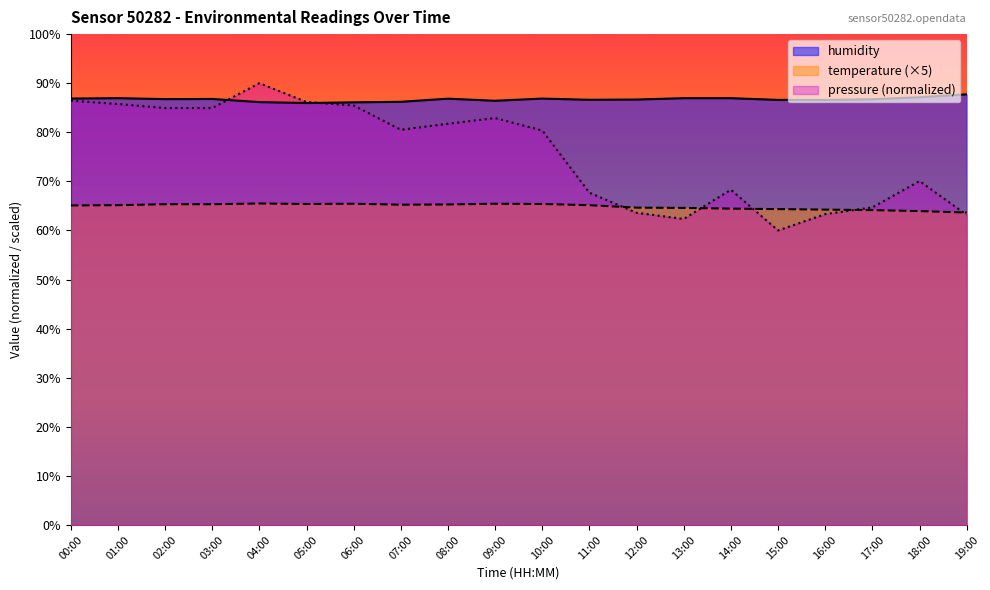

What is the highest value of the temperature series?

65.5